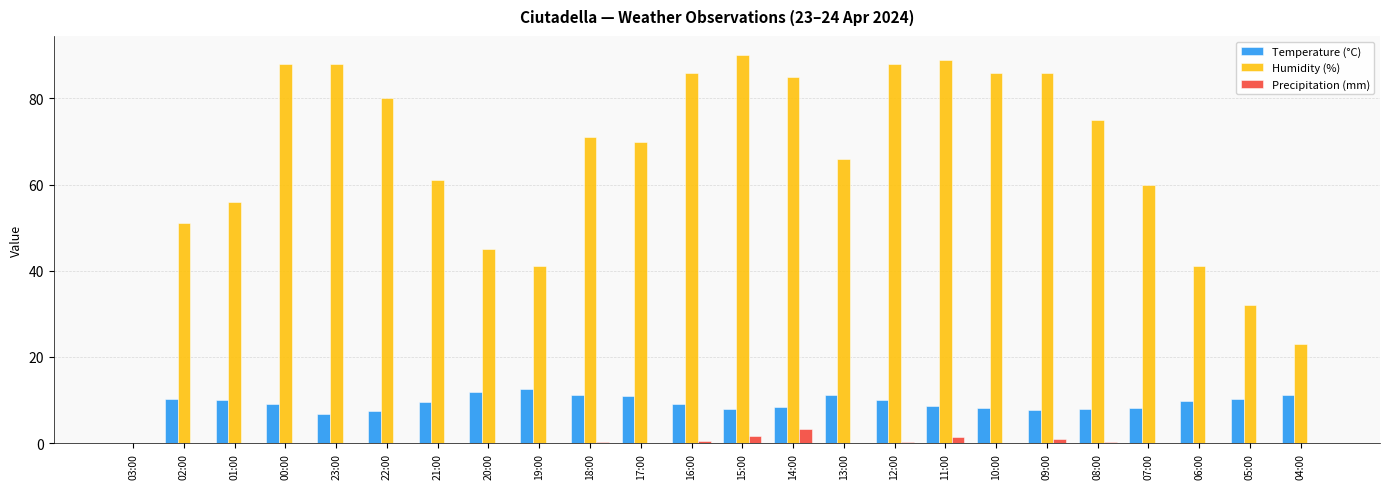

The Humidity (%) series shows 41.0 at 19:00. True or false?

True